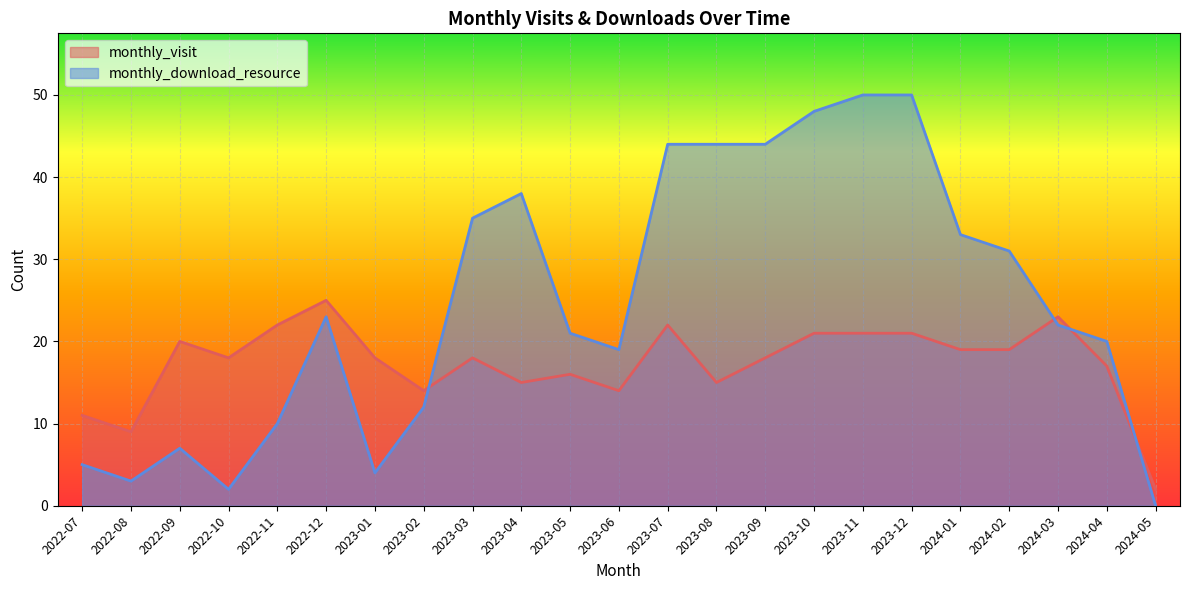

What is the label of the 9th point from the right?

2023-09